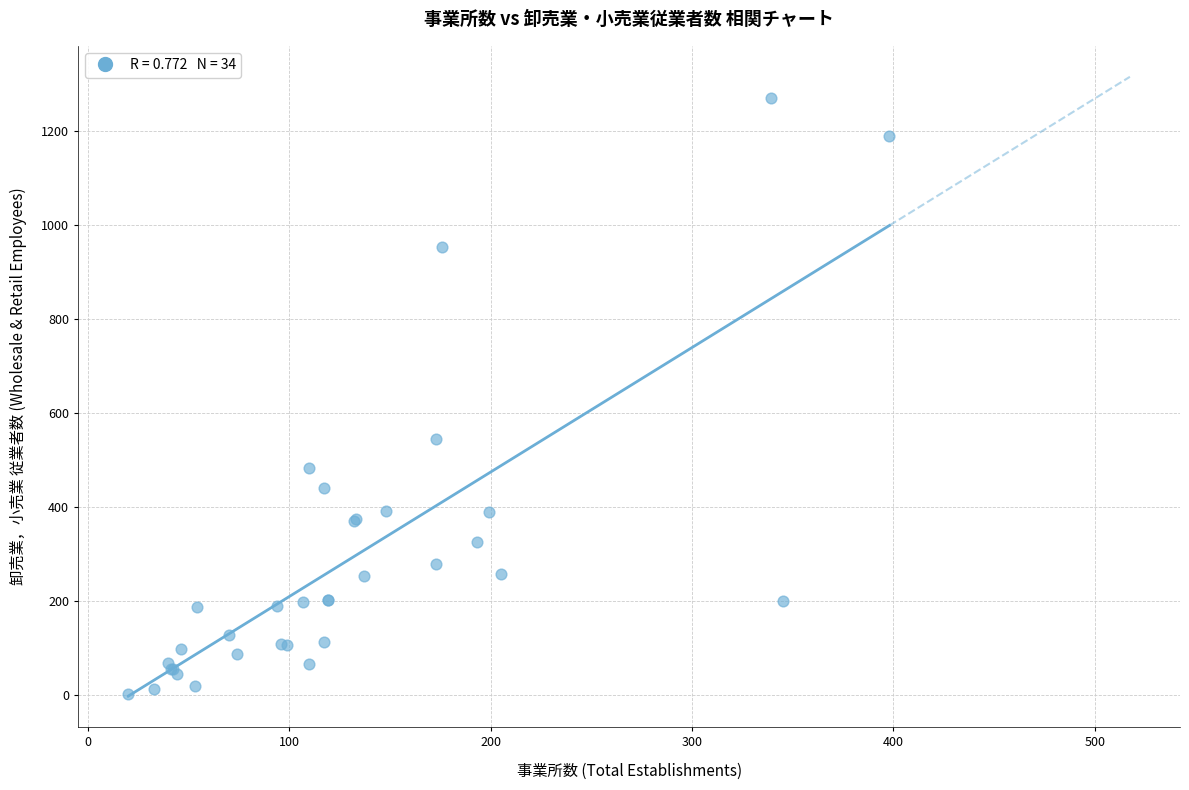

What Y value in the scatter plot is closest to 636?

546